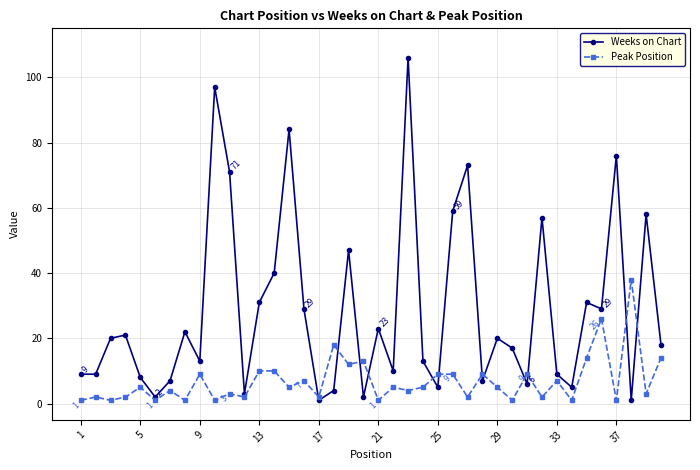

What is the difference between the second highest and second lowest values in the Weeks on Chart series?

96